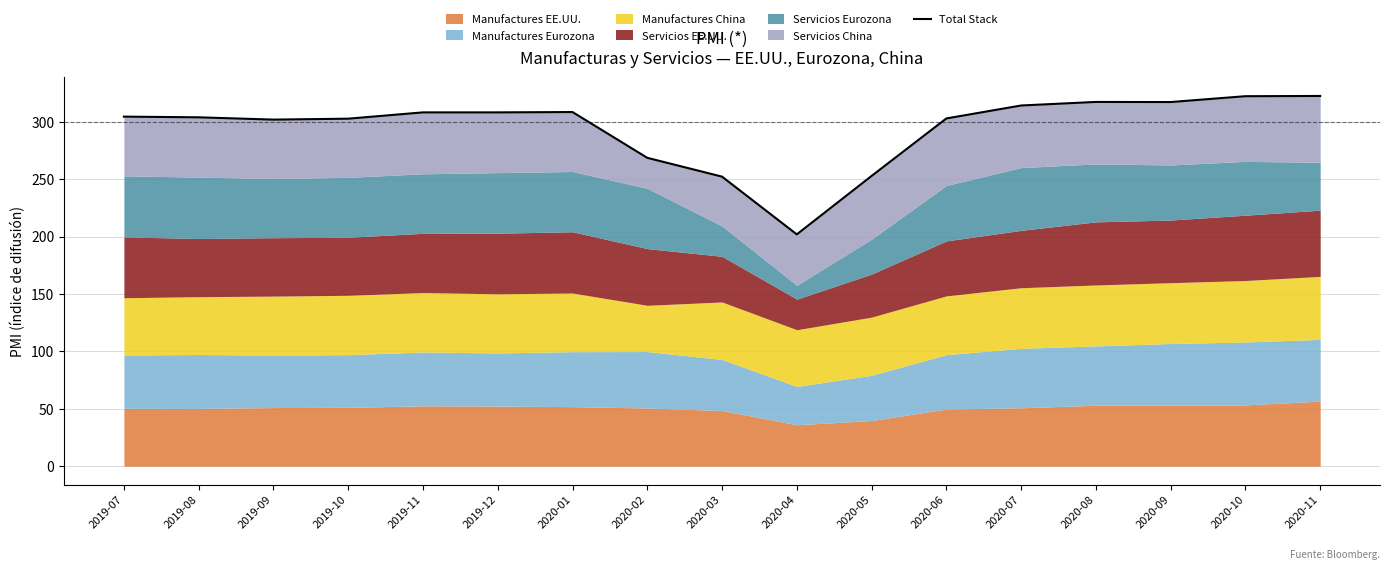

What is the label of the 9th point from the left?

2020-03